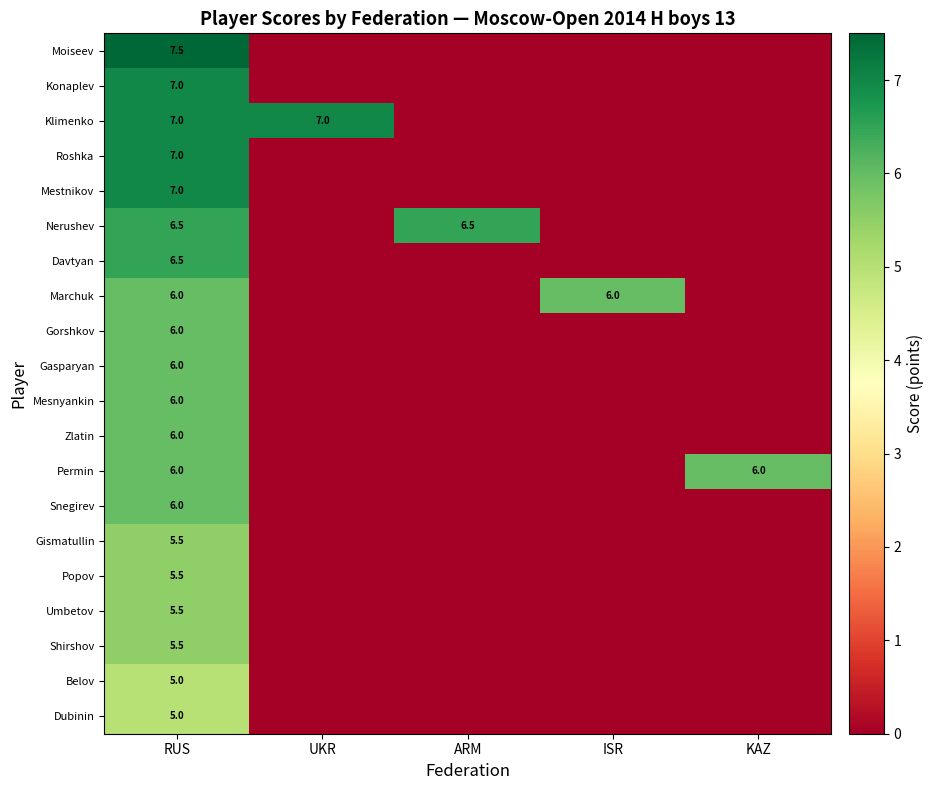

Is it true that Davtyan equals 2.2 at RUS?

False